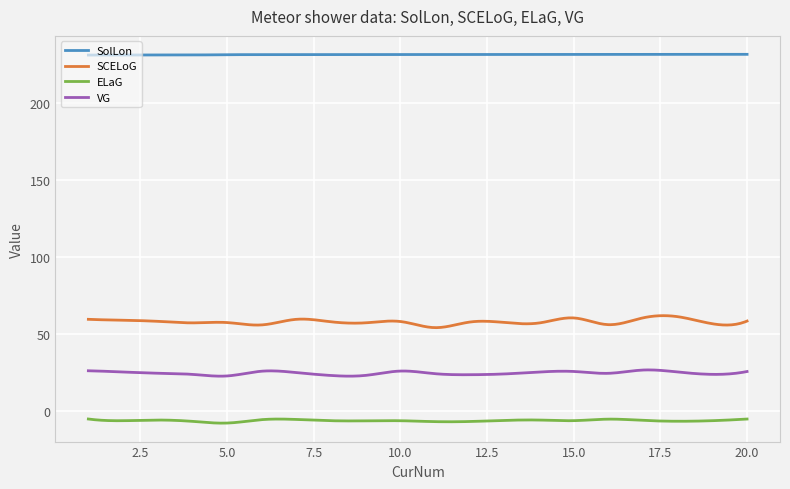

What is the difference between the maximum and minimum values in the SCELoG series?

7.8